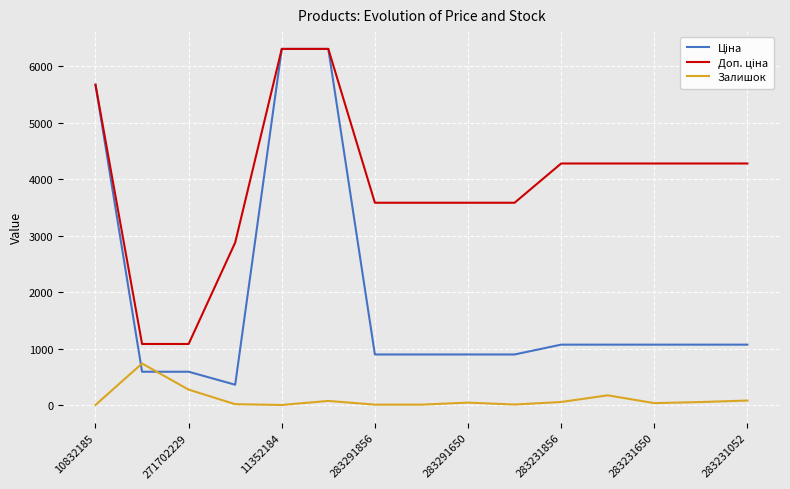

What is the greatest value displayed?

6308.8